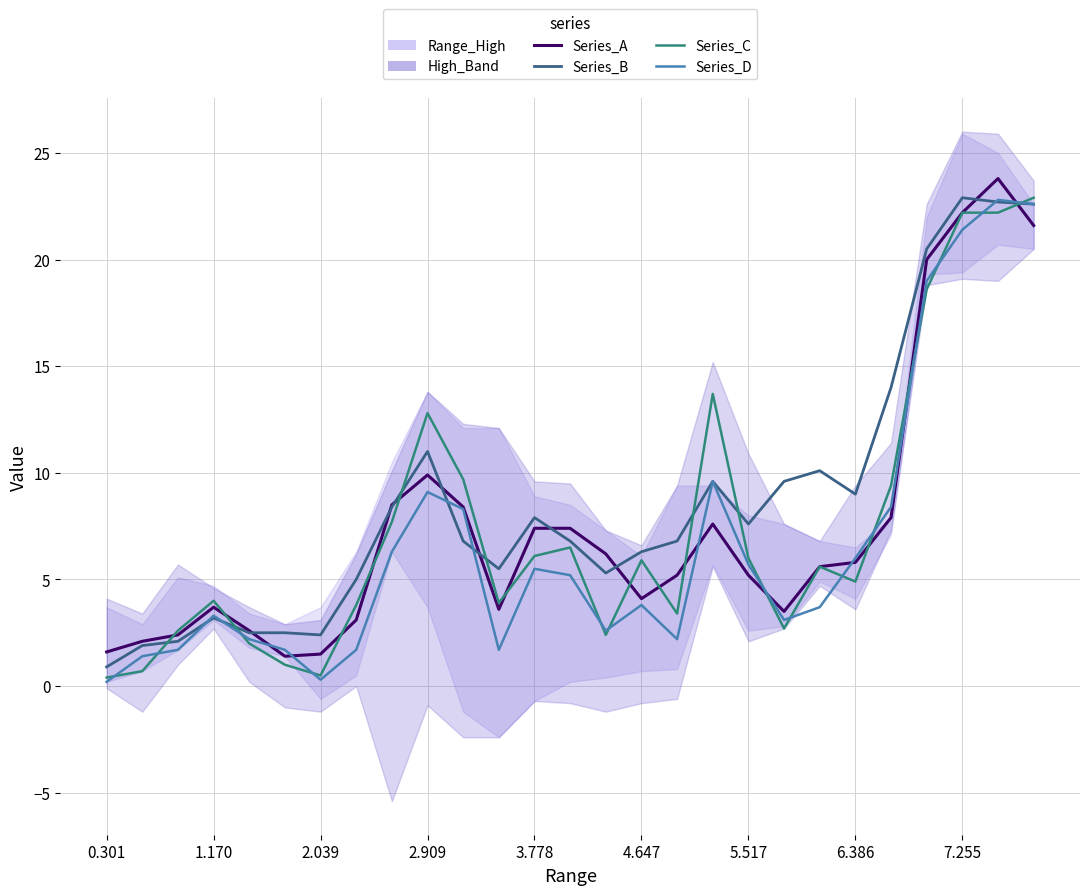

At 26, list the series in order from smallest to largest.

Series_A, Series_B, Series_D, Series_C